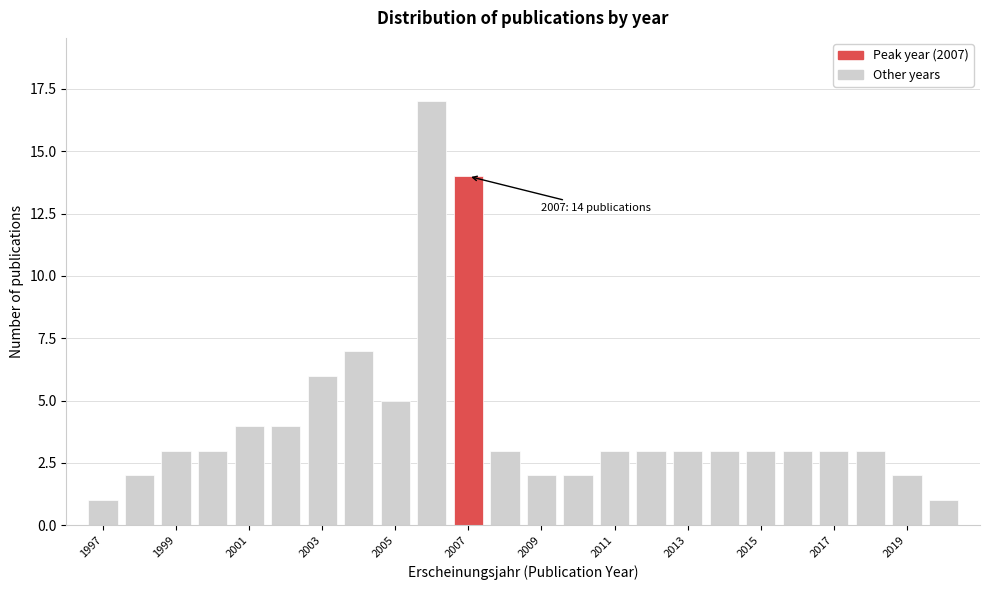

Which range on the x-axis has the tallest bar?

2005.5 to 2006.5